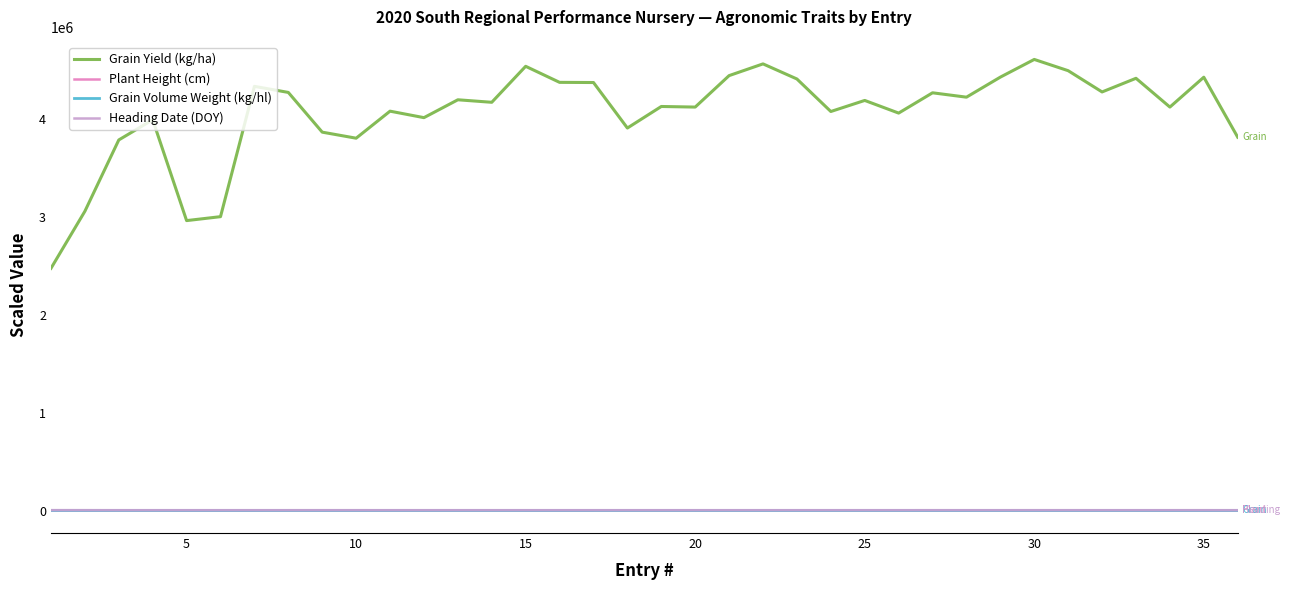

True or false: Plant Height (cm) and Grain Yield (kg/ha) intersect in this chart.

False